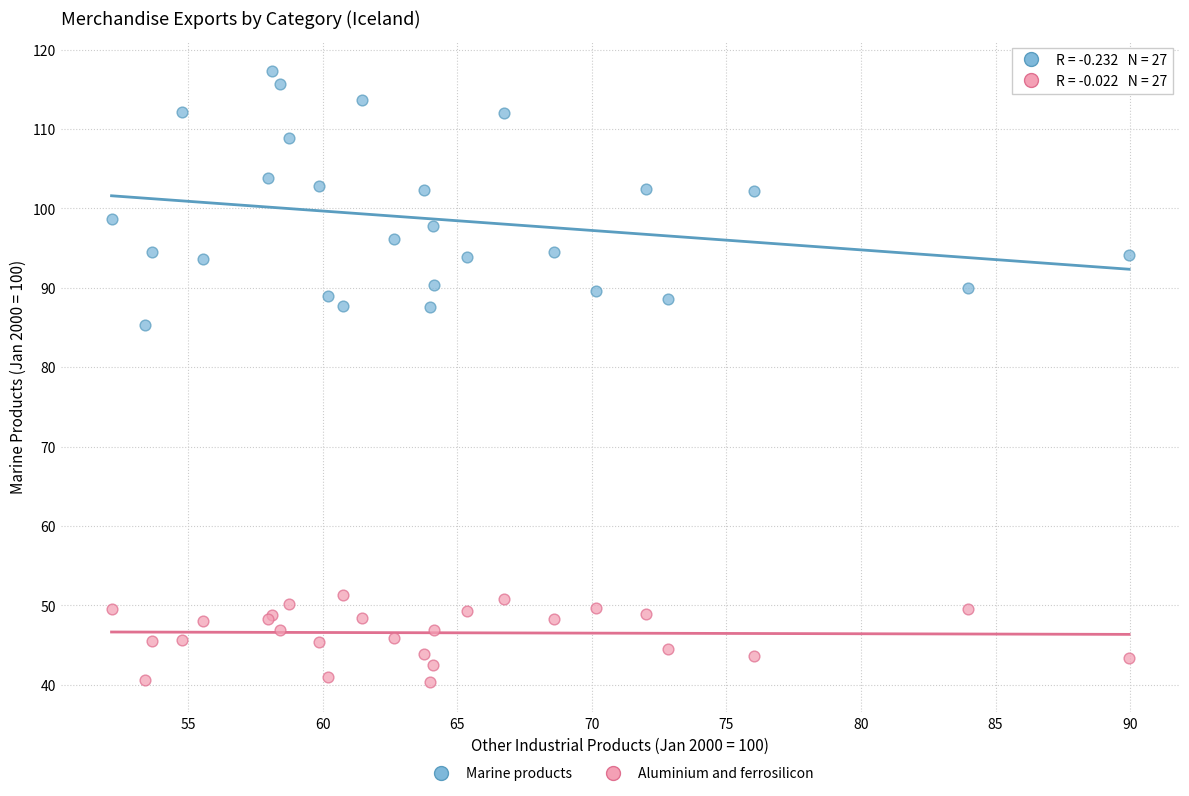

Which series contains the highest Y value?

Marine products